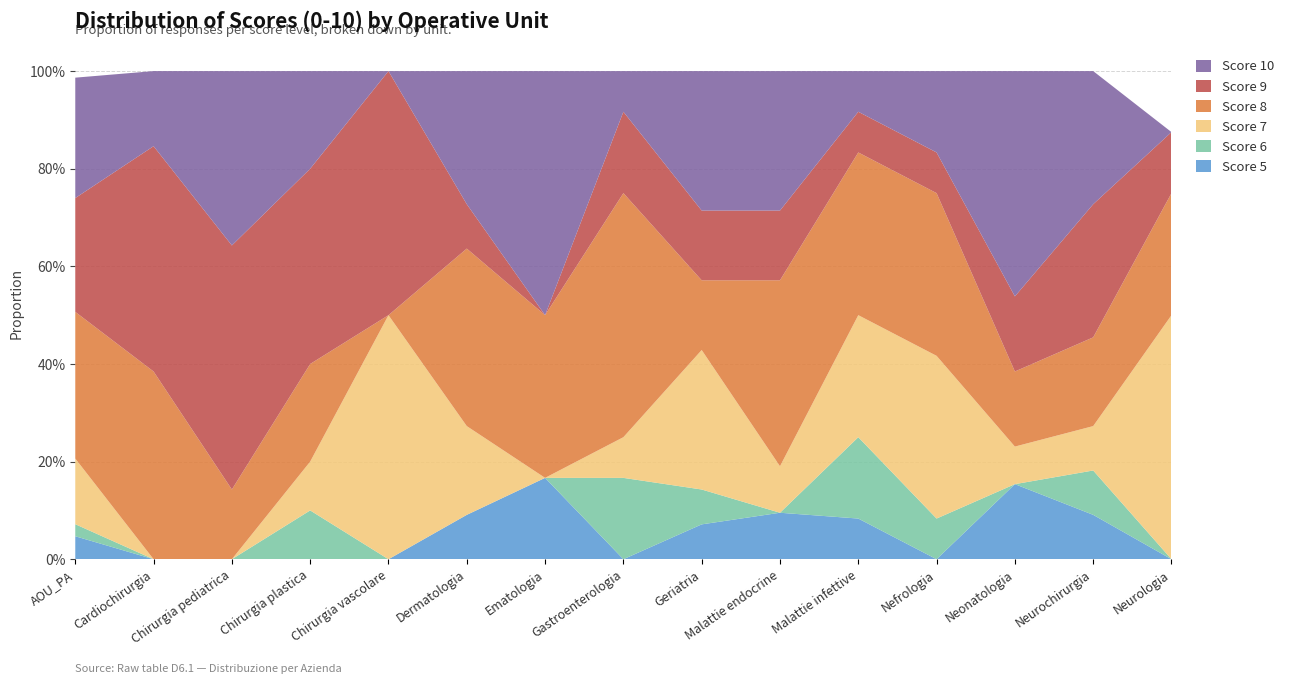

Reading left to right, what are all the values shown in this chart?

Score 5: 0.0	0.0	0.0	0.0	0.0	0.1	0.2	0.0	0.1	0.1	0.1	0.0	0.2	0.1	0.0
Score 6: 0.0	0.0	0.0	0.1	0.0	0.0	0.0	0.2	0.1	0.0	0.2	0.1	0.0	0.1	0.0
Score 7: 0.1	0.0	0.0	0.1	0.5	0.2	0.0	0.1	0.3	0.1	0.2	0.3	0.1	0.1	0.5
Score 8: 0.3	0.4	0.1	0.2	0.0	0.4	0.3	0.5	0.1	0.4	0.3	0.3	0.2	0.2	0.2
Score 9: 0.2	0.5	0.5	0.4	0.5	0.1	0.0	0.2	0.1	0.1	0.1	0.1	0.2	0.3	0.1
Score 10: 0.2	0.2	0.4	0.2	0.0	0.3	0.5	0.1	0.3	0.3	0.1	0.2	0.5	0.3	0.0